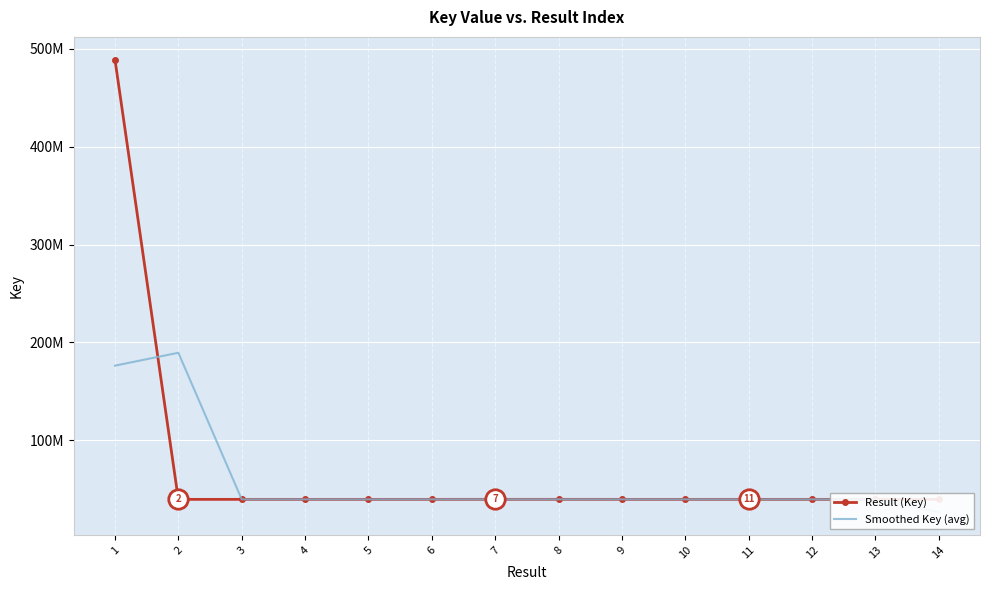

Is this an area chart (filled region under the line)?

No